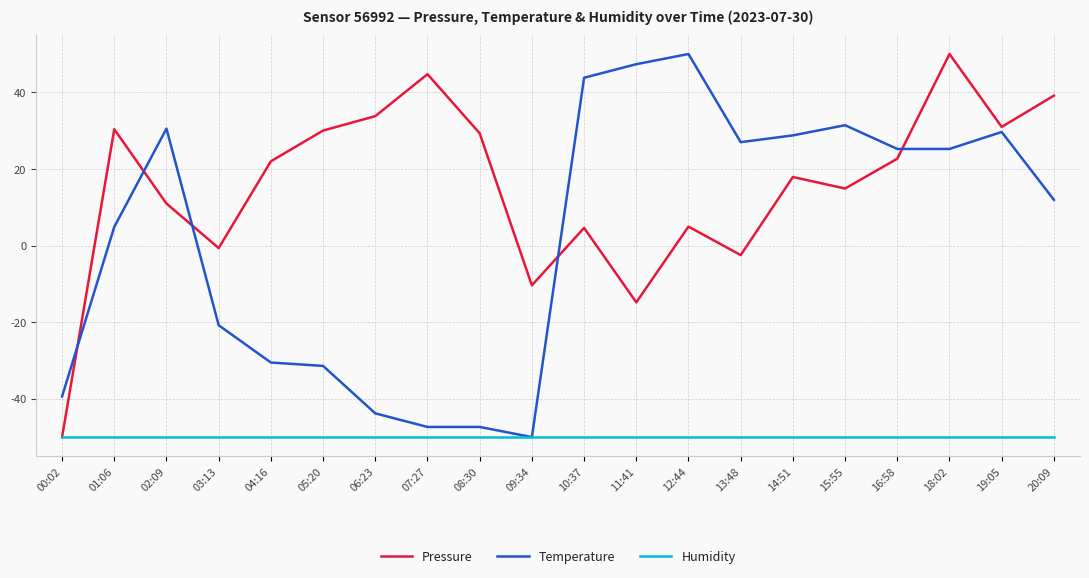

What is the sum of all Pressure values?

308.0